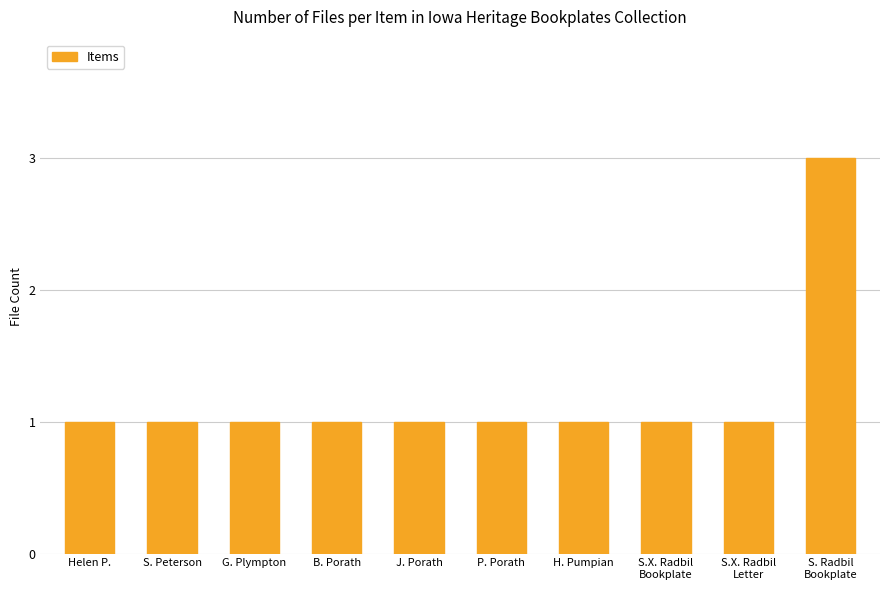

Does the chart contain any negative values?

No